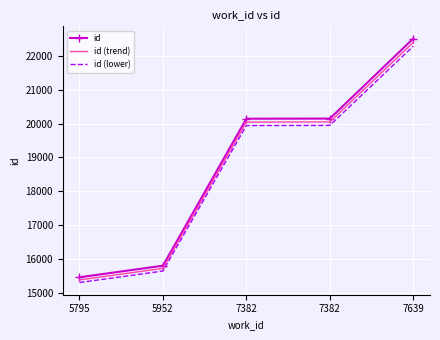

What is the maximum value shown in the chart?

22511.0